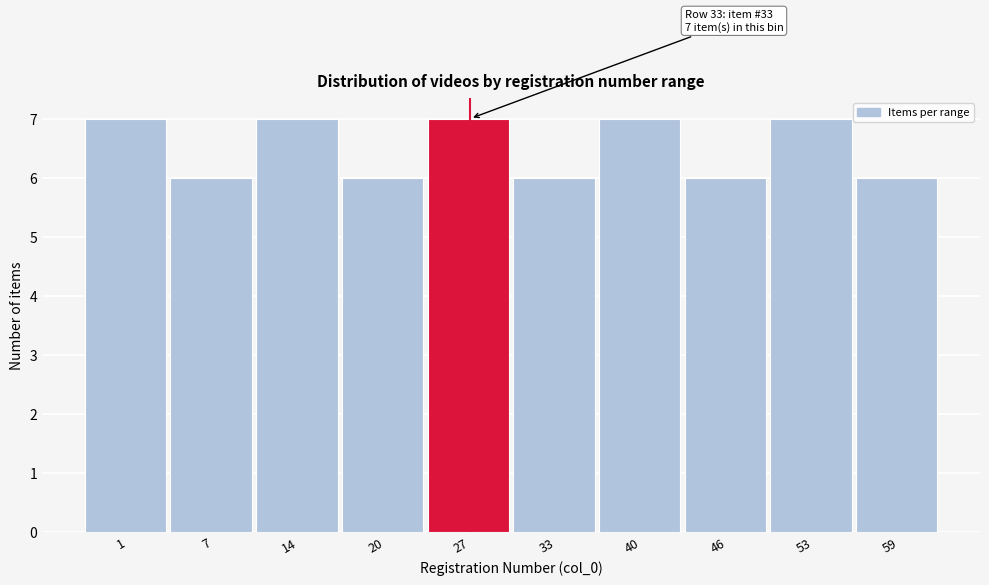

Reading right to left, list all the values displayed in this chart.

6	7	6	7	6	7	6	7	6	7